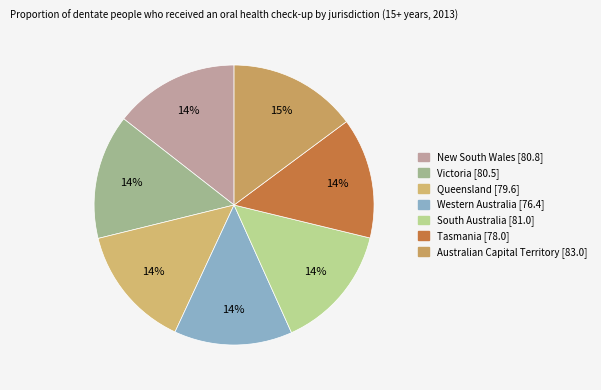

Is Victoria the majority of the pie?

No